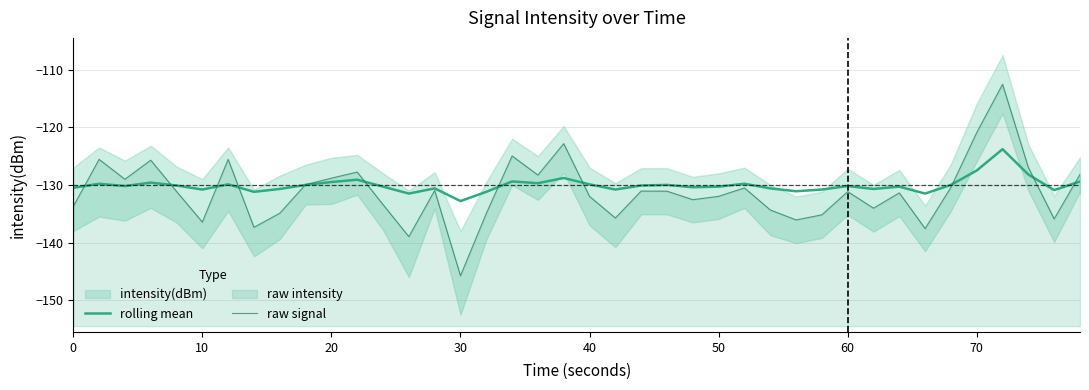

What is the lowest value of the raw signal series?

-145.8